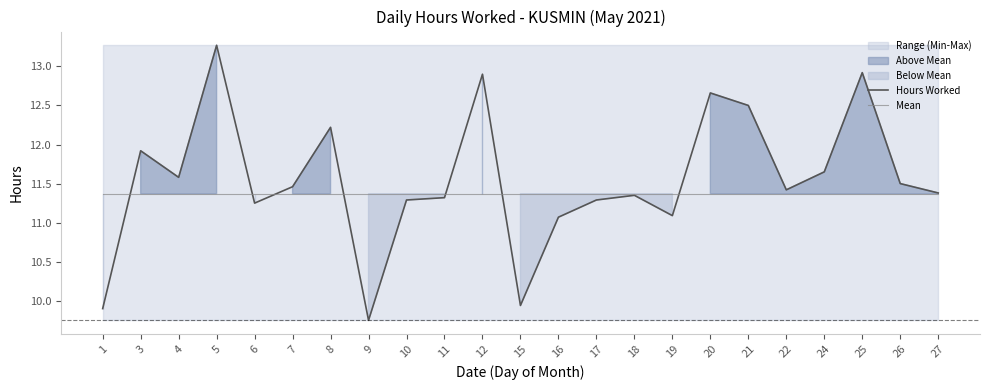

True or false: Hours Worked and Mean intersect in this chart.

True